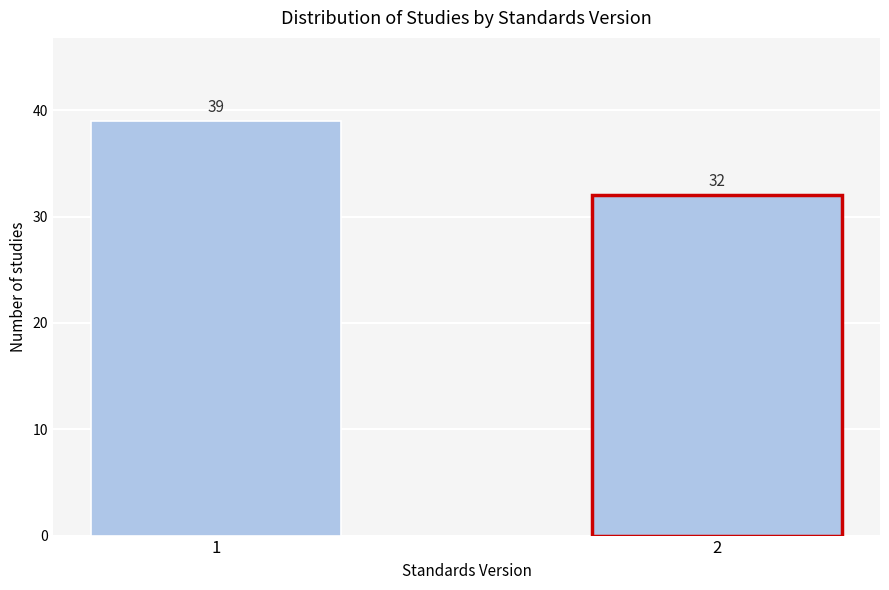

Reading left to right, extract all data points from this chart.

39	32